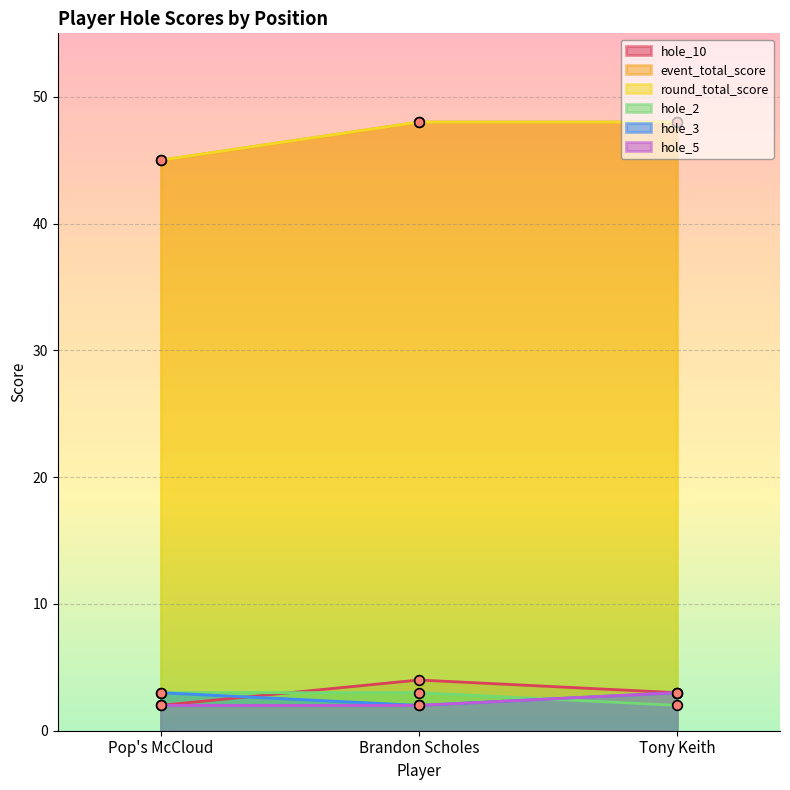

Which series has the widest spread of values?

event_total_score